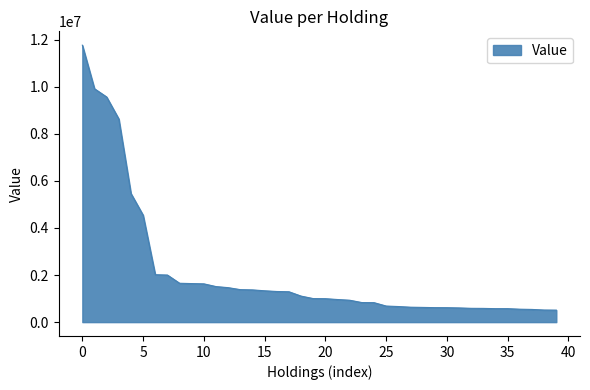

What is the maximum value shown in the chart?

11765000